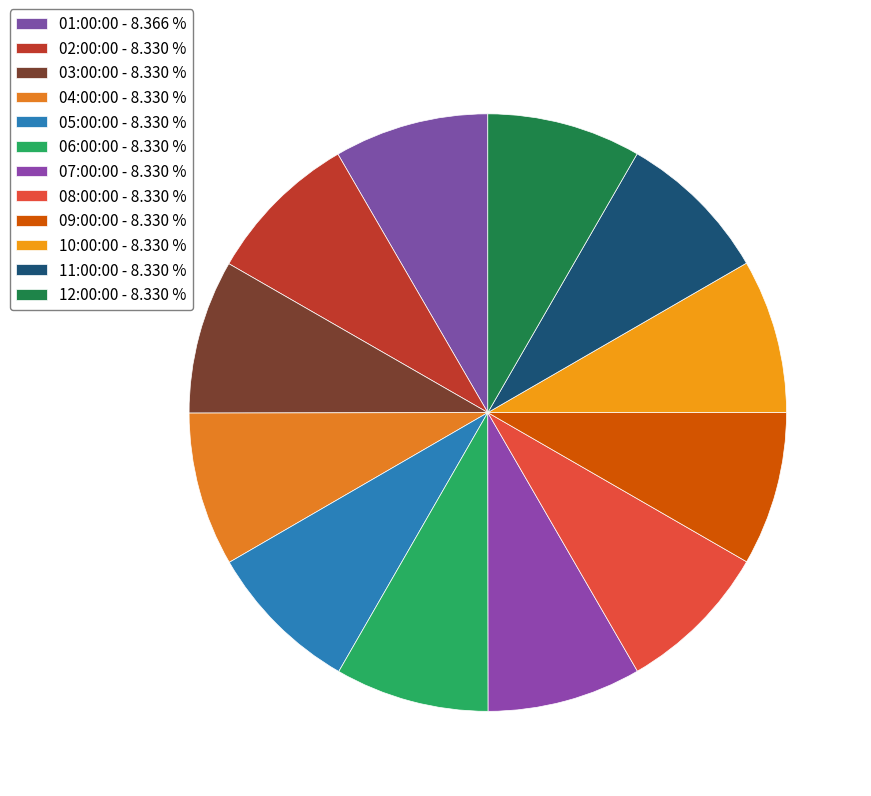

How many segments does this pie chart have?

12